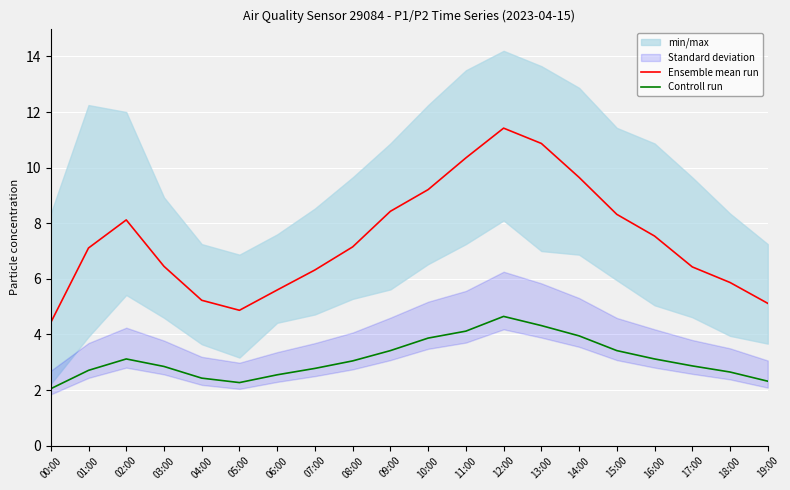

True or false: Ensemble mean run and Controll run cross at least once.

False